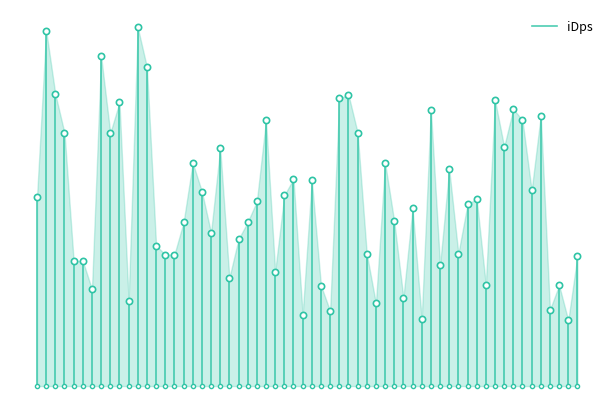

True or false: the data shows 422.1 at 0.0.

True